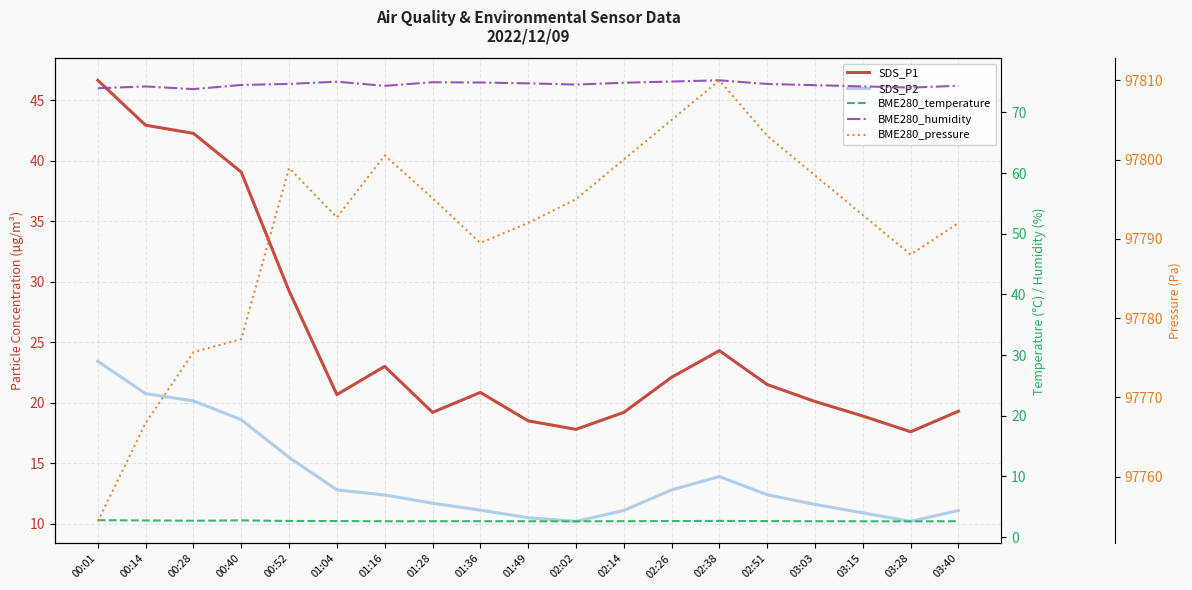

At how many categories does at least one series exceed 274?

19